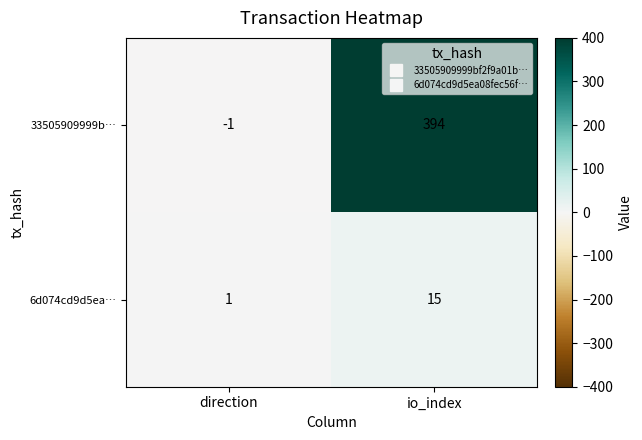

At how many categories does at least one series exceed 35?

1